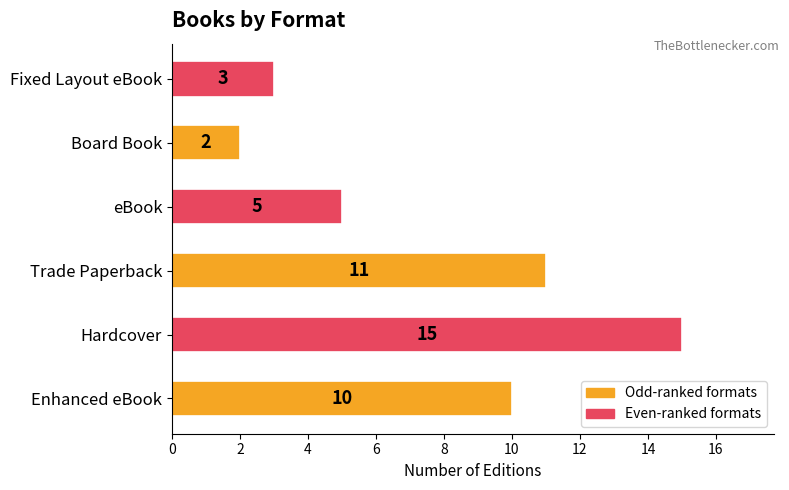

What is the sum of the values at Board Book and Enhanced eBook?

12